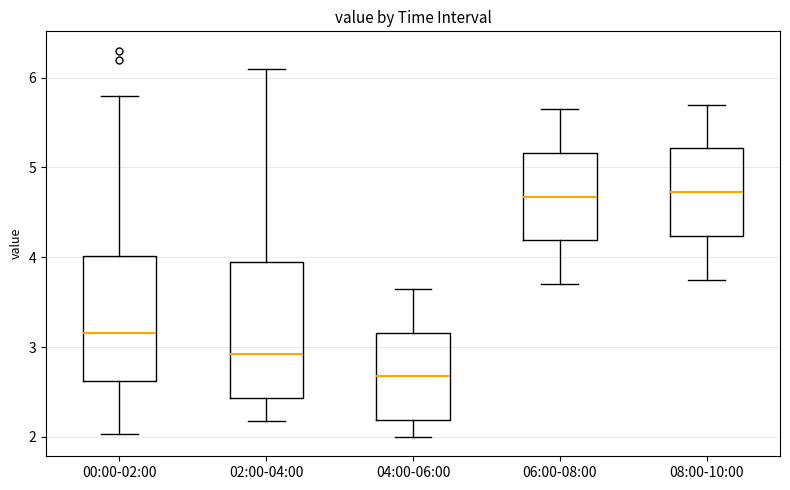

Reading left to right, transcribe this box plot: for each box, give where its median line is, the range the box spans, and where its two whiskers end, as read against the y-axis. The values are not printed on the chart, so give them approximately, as read against the axis.

00:00-02:00: median 3.2, box 2.6 to 4.0, whiskers 2.0 to 5.8
02:00-04:00: median 2.9, box 2.4 to 4.0, whiskers 2.2 to 6.1
04:00-06:00: median 2.7, box 2.2 to 3.2, whiskers 2.0 to 3.7
06:00-08:00: median 4.7, box 4.2 to 5.2, whiskers 3.7 to 5.7
08:00-10:00: median 4.7, box 4.2 to 5.2, whiskers 3.8 to 5.7